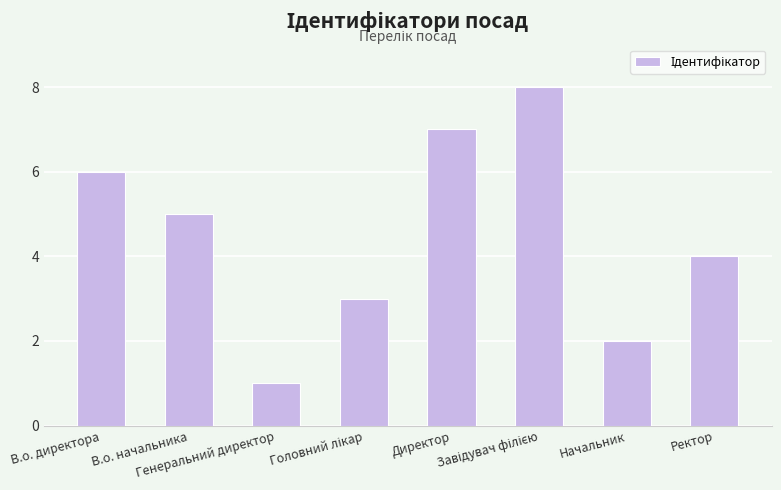

What is the maximum value shown in the chart?

8